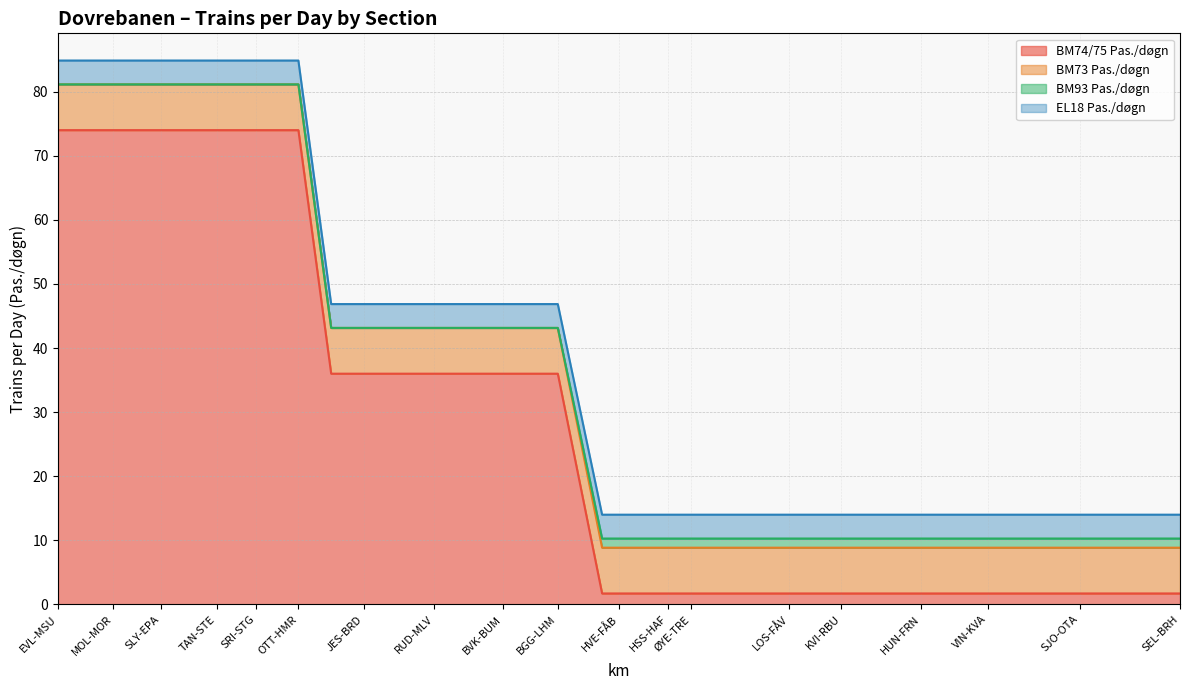

Reading left to right, what are all the values shown in this chart?

BM74/75 Pas./døgn: 74.0	74.0	74.0	74.0	74.0	74.0	74.0	74.0	74.0	74.0	74.0	36.0	36.0	36.0	36.0	36.0	36.0	36.0	36.0	1.7	1.7	1.7	1.7	1.7	1.7	1.7	1.7	1.7	1.7	1.7	1.7	1.7	1.7	1.7	1.7	1.7	1.7	1.7	1.7	1.7
BM73 Pas./døgn: 7.1	7.1	7.1	7.1	7.1	7.1	7.1	7.1	7.1	7.1	7.1	7.1	7.1	7.1	7.1	7.1	7.1	7.1	7.1	7.1	7.1	7.1	7.1	7.1	7.1	7.1	7.1	7.1	7.1	7.1	7.1	7.1	7.1	7.1	7.1	7.1	7.1	7.1	7.1	7.1
BM93 Pas./døgn: 0.0	0.0	0.0	0.0	0.0	0.0	0.0	0.0	0.0	0.0	0.0	0.0	0.0	0.0	0.0	0.0	0.0	0.0	0.0	1.4	1.4	1.4	1.4	1.4	1.4	1.4	1.4	1.4	1.4	1.4	1.4	1.4	1.4	1.4	1.4	1.4	1.4	1.4	1.4	1.4
EL18 Pas./døgn: 3.7	3.7	3.7	3.7	3.7	3.7	3.7	3.7	3.7	3.7	3.7	3.7	3.7	3.7	3.7	3.7	3.7	3.7	3.7	3.7	3.7	3.7	3.7	3.7	3.7	3.7	3.7	3.7	3.7	3.7	3.7	3.7	3.7	3.7	3.7	3.7	3.7	3.7	3.7	3.7